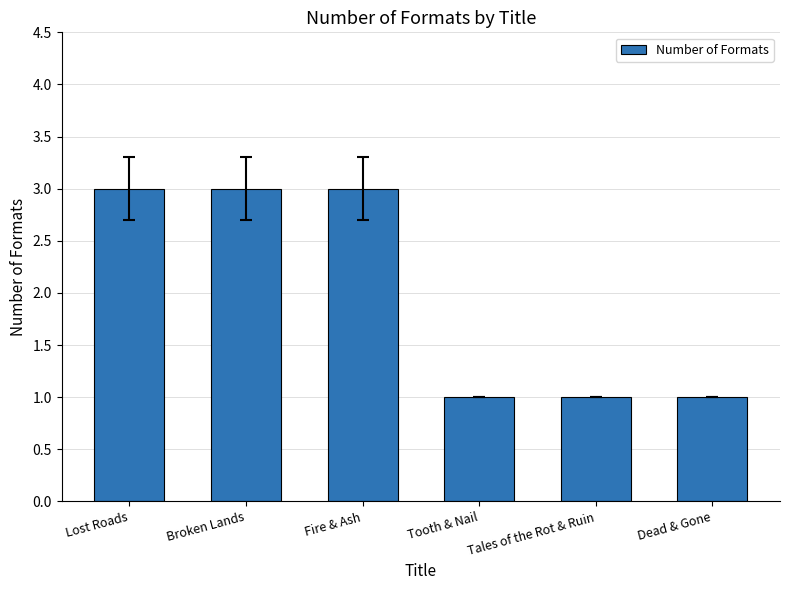

What is the greatest value displayed?

3